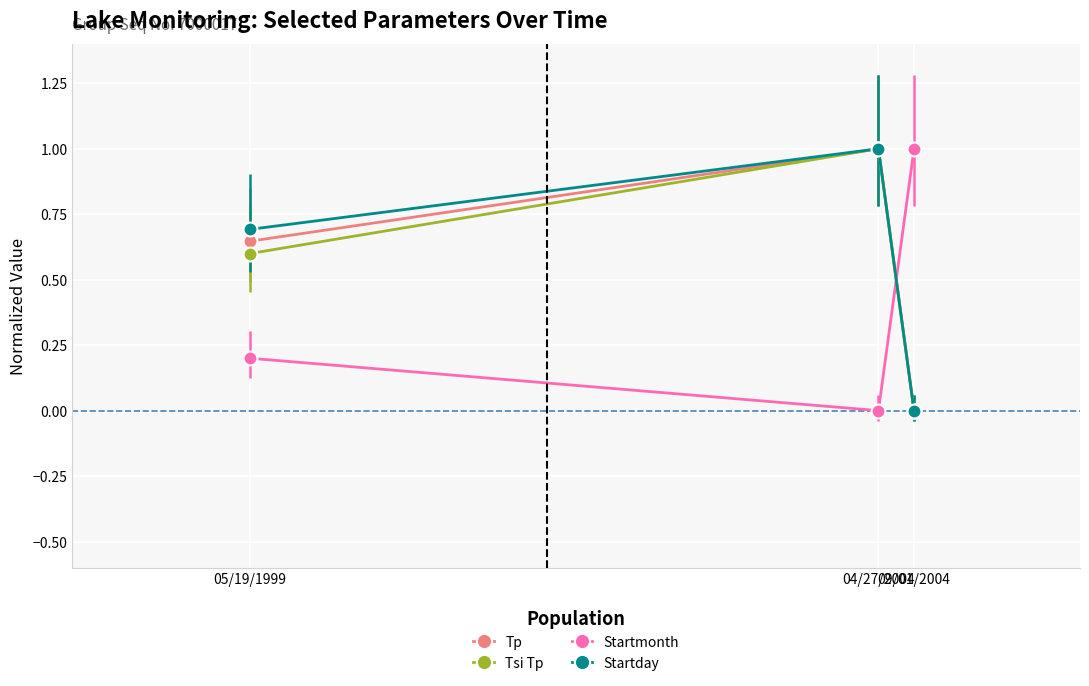

Rank the series at 05/19/1999 from lowest to highest value.

Startmonth, Tsi Tp, Tp, Startday